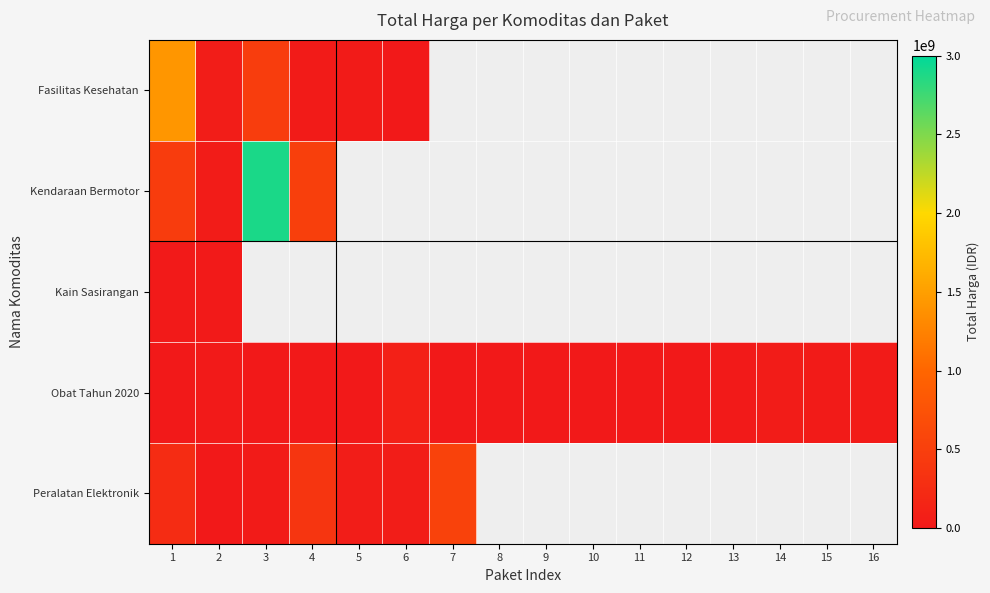

What is the difference between the maximum and minimum values in the Fasilitas Kesehatan series?

1425290025.0